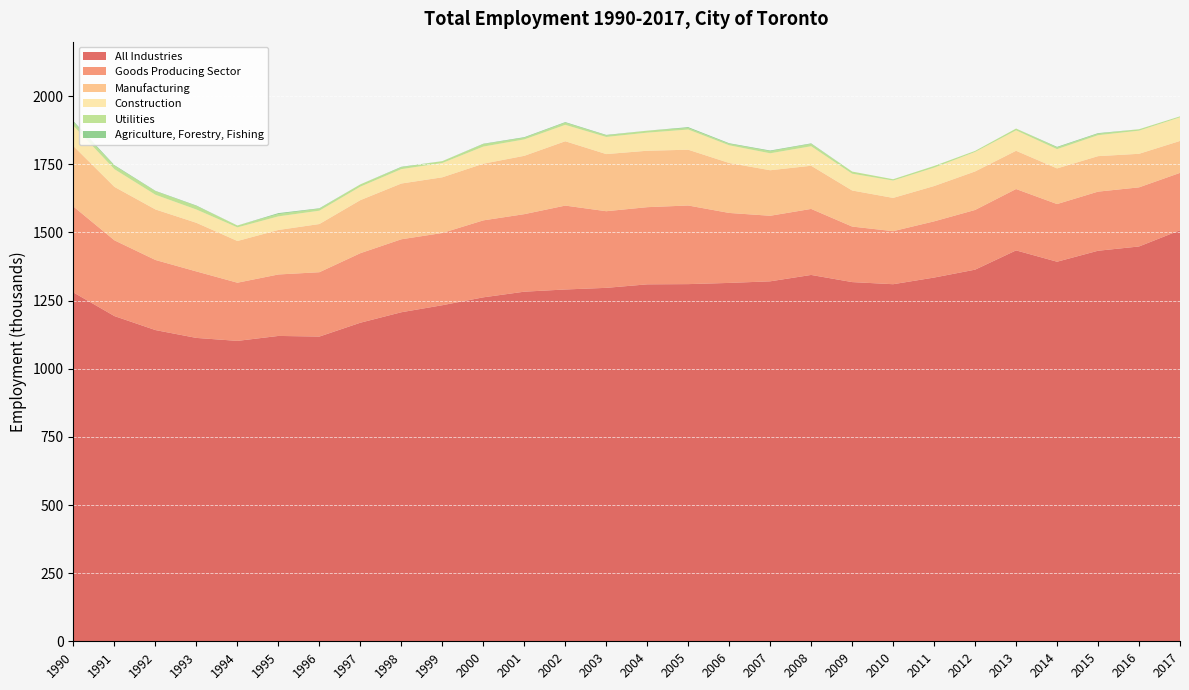

Reading right to left, list all the values displayed in this chart.

All Industries: 1508.1	1448.6	1432.9	1392.6	1434.2	1363.5	1334.5	1310.1	1317.9	1344.1	1320.7	1314.9	1310.5	1309.6	1296.8	1290.8	1282.7	1262.0	1233.0	1207.2	1168.8	1118.0	1120.3	1102.2	1113.0	1141.8	1193.1	1279.8
Goods Producing Sector: 210.5	216.9	216.9	211.6	225.2	219.1	206.3	194.6	203.8	242.2	240.6	256.7	288.5	283.1	281.2	307.8	284.4	282.4	265.0	267.8	255.1	236.1	225.5	213.4	243.9	257.2	277.9	315.2
Manufacturing: 117.1	123.2	130.2	130.8	140.3	141.3	129.5	122.0	132.3	158.3	167.0	183.2	204.7	207.0	209.6	236.1	214.0	207.8	204.3	204.6	194.7	176.8	163.2	153.0	178.4	185.4	196.0	221.6
Construction: 86.7	84.9	77.0	70.8	75.0	71.5	67.5	63.7	61.6	71.6	62.3	64.9	74.1	66.4	62.9	60.1	60.2	62.9	52.5	52.8	49.6	49.0	49.9	50.0	48.7	53.9	64.9	74.7
Utilities: 3.5	5.2	5.3	6.0	6.6	3.9	6.2	4.8	7.8	8.6	7.7	5.3	5.7	7.2	5.5	7.9	6.0	9.0	6.8	6.6	8.3	7.1	8.6	6.8	12.9	12.8	12.6	12.7
Agriculture, Forestry, Fishing: 0.0	0.0	2.2	2.3	0.0	0.0	0.0	0.0	0.0	1.9	2.5	2.2	3.0	0.0	1.9	2.2	2.2	1.5	0.0	2.0	0.0	1.8	3.3	0.0	1.8	1.5	2.3	4.2